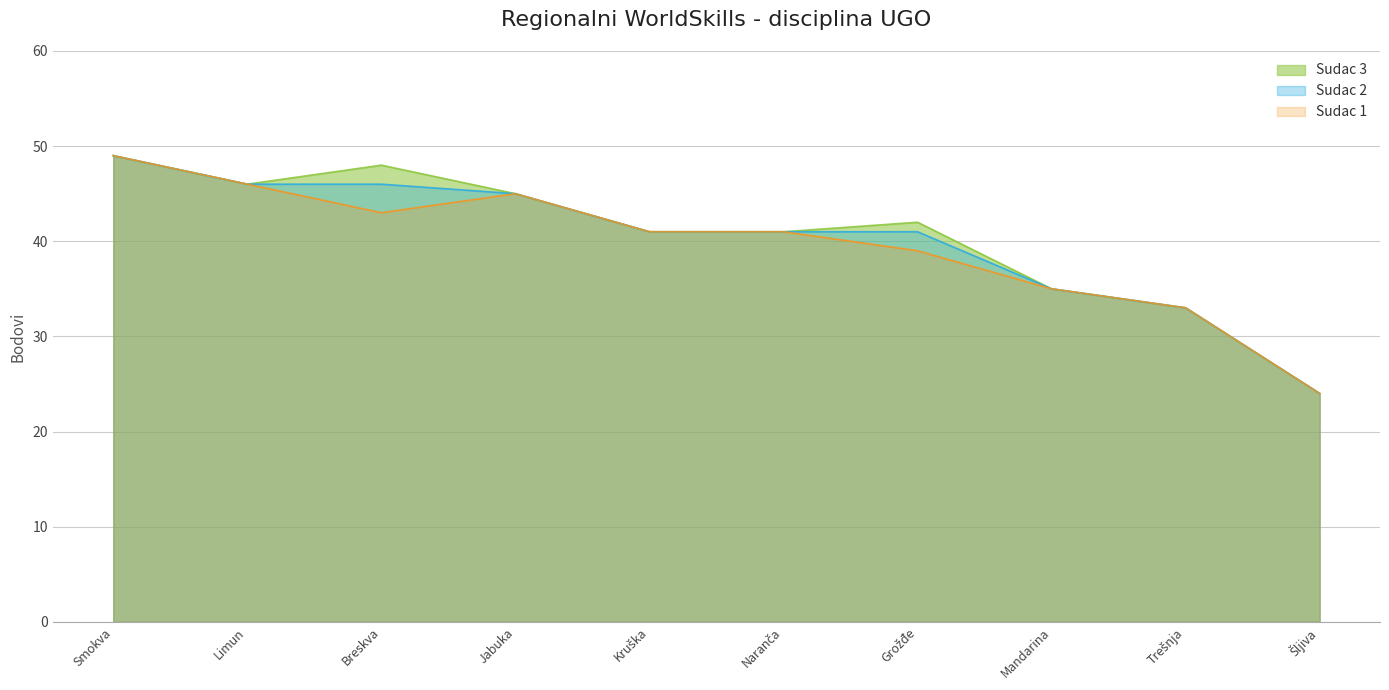

Which category has the highest value in the Sudac 2 series?

Smokva